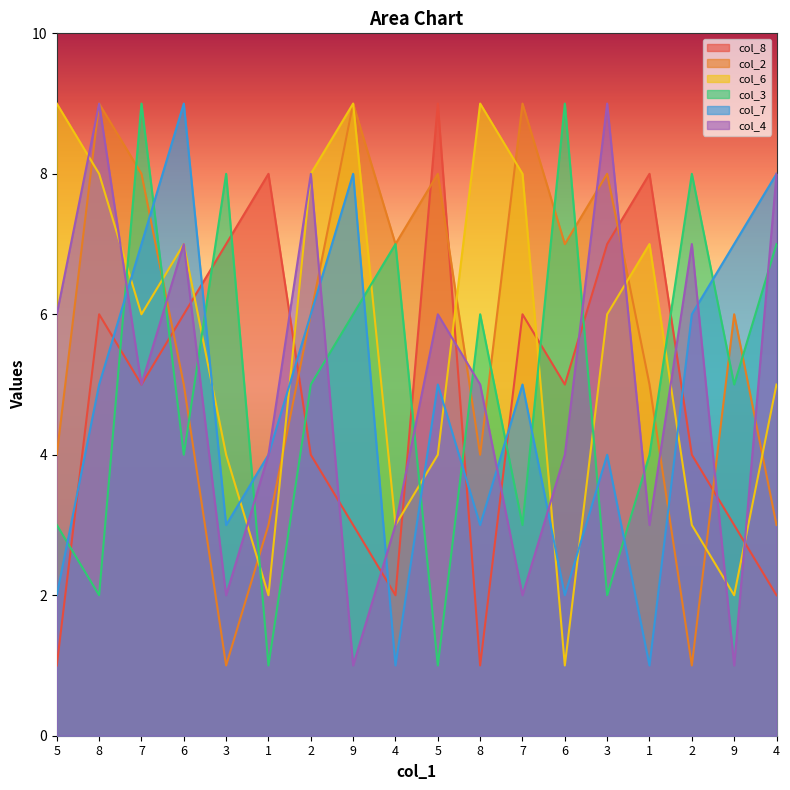

How many interior local valleys does the col_4 series have?

6